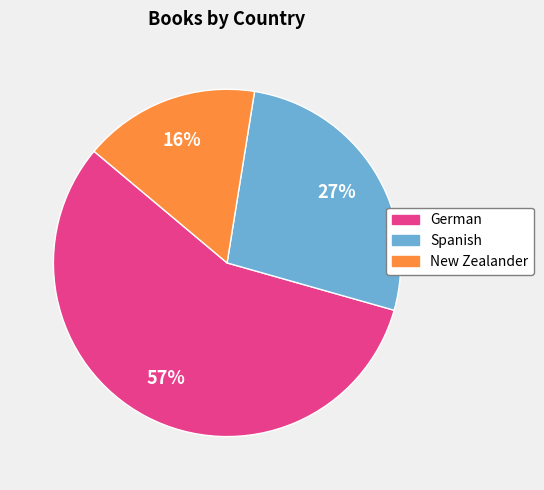

The Spanish slice represents 39% of the pie. True or false?

False